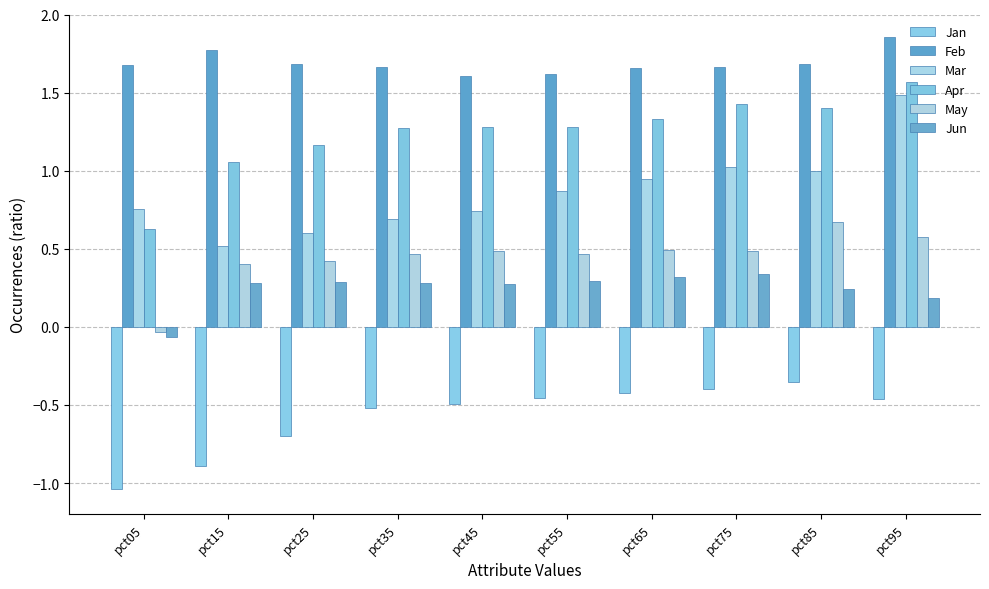

How many bars are there in each group?

6